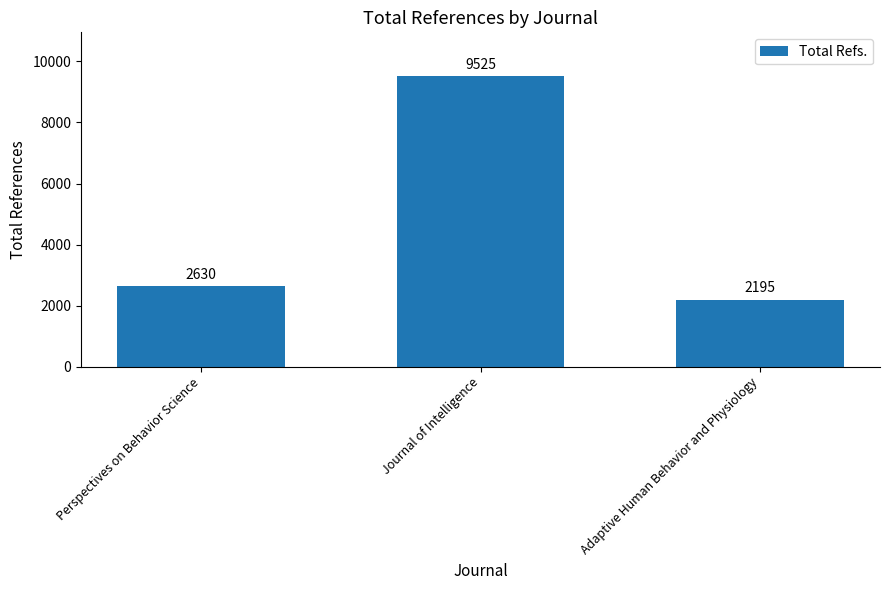

Reading left to right, list all the values displayed in this chart.

2630	9525	2195